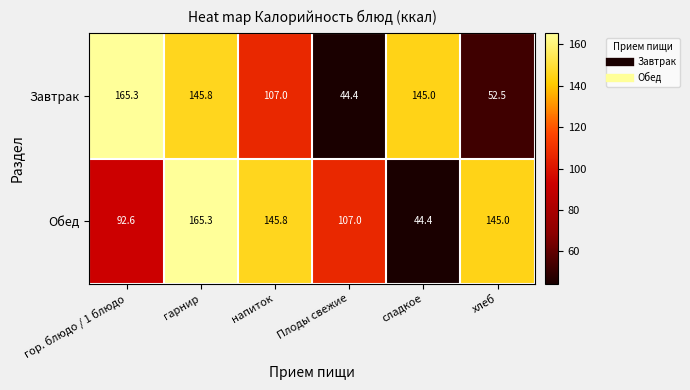

What is the greatest value displayed?

165.3